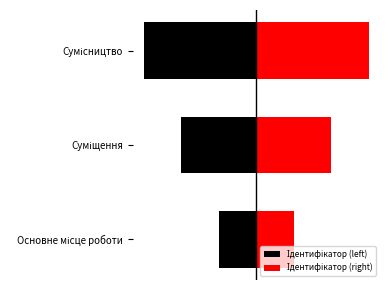

How many categories are shown in the chart?

3